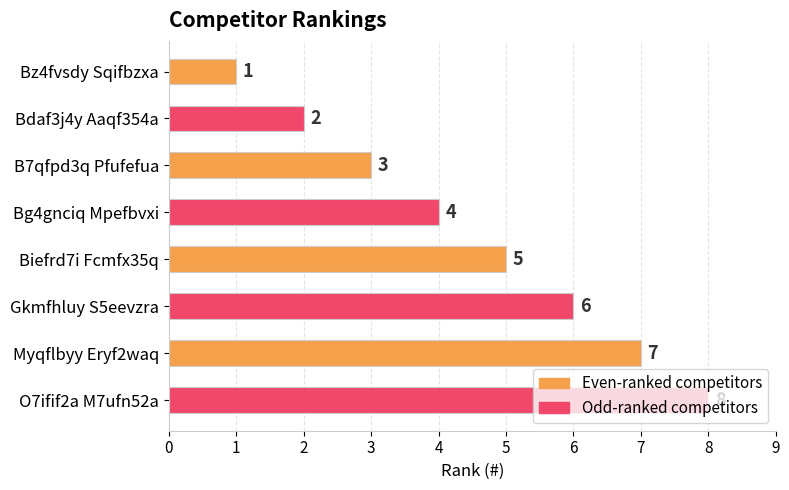

List the labels in order of value, smallest first.

Bz4fvsdy Sqifbzxa, Bdaf3j4y Aaqf354a, B7qfpd3q Pfufefua, Bg4gnciq Mpefbvxi, Biefrd7i Fcmfx35q, Gkmfhluy S5eevzra, Myqflbyy Eryf2waq, O7ifif2a M7ufn52a